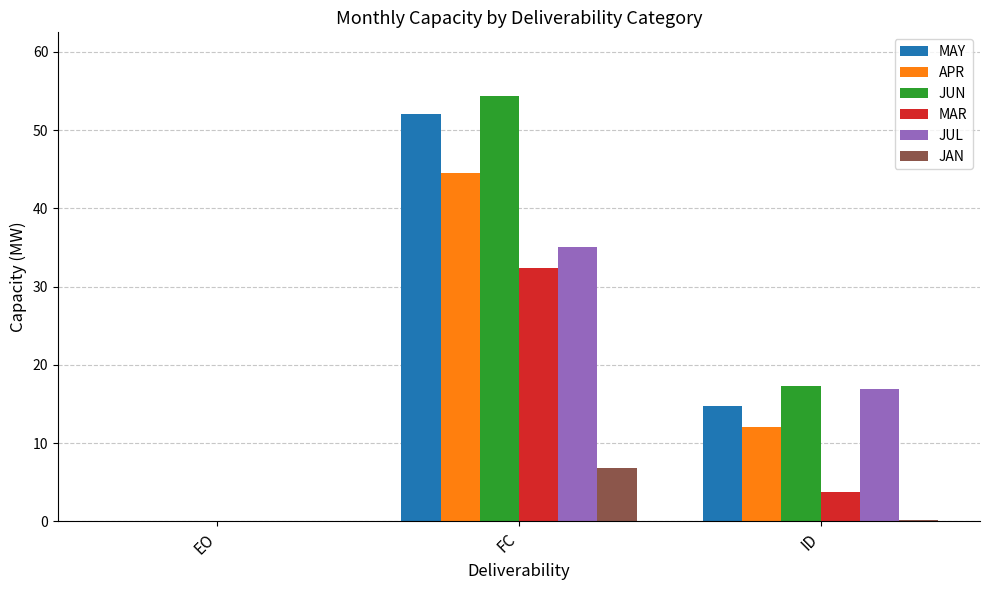

What is the highest value of the JUN series?

54.3